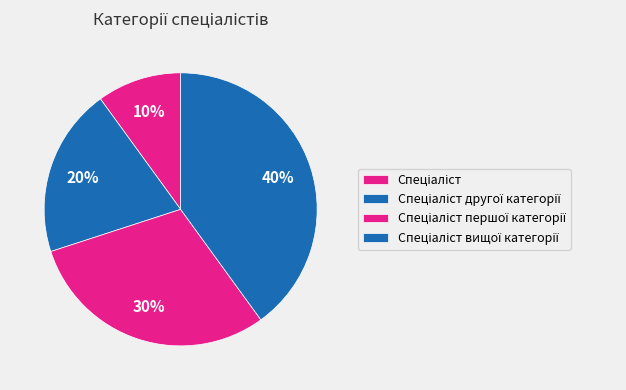

Rank the categories by value from lowest to highest.

Спеціаліст, Спеціаліст другої категорії, Спеціаліст першої категорії, Спеціаліст вищої категорії